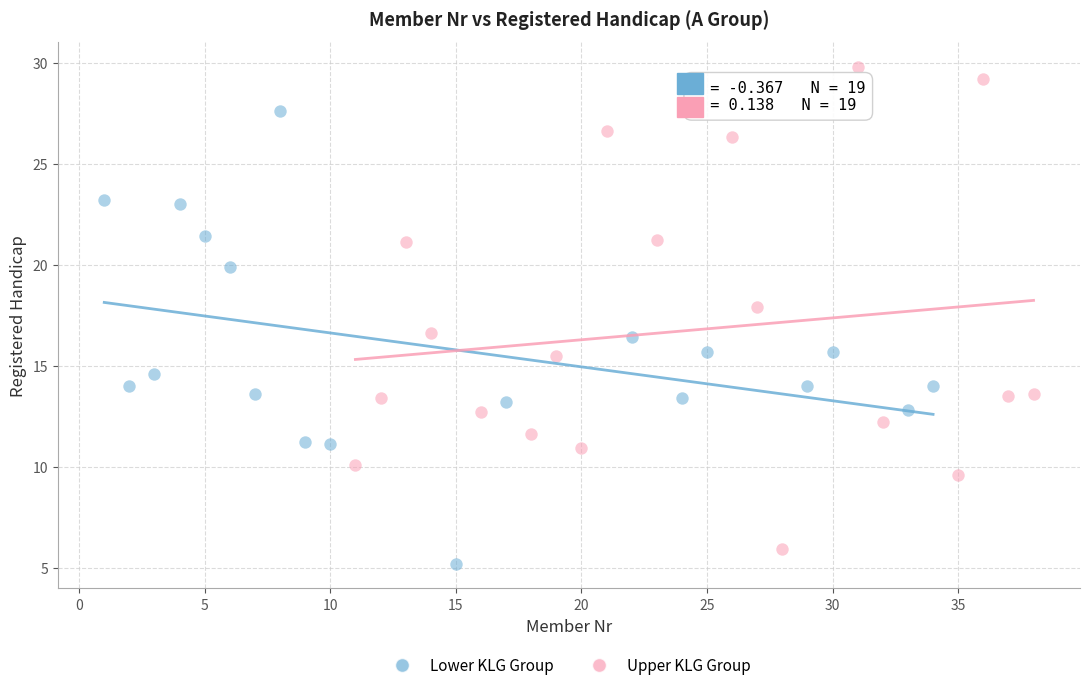

Which series reaches the maximum Y coordinate?

Upper KLG Group